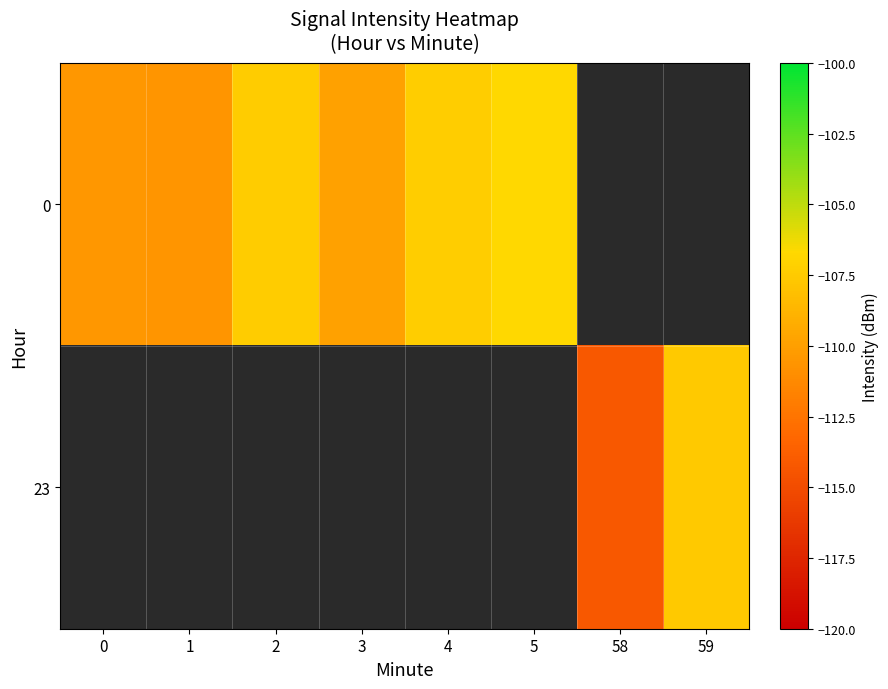

Is it true that 23 equals -164.7 at 58?

False